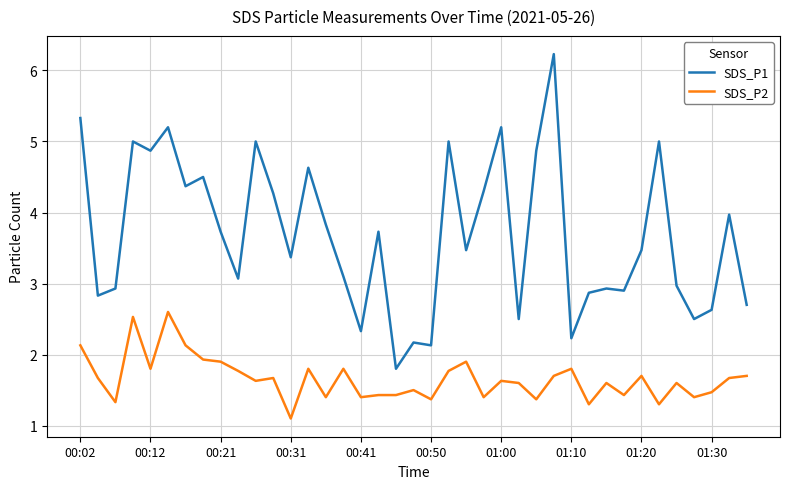

List the series in order of their peak value, lowest first.

SDS_P2, SDS_P1